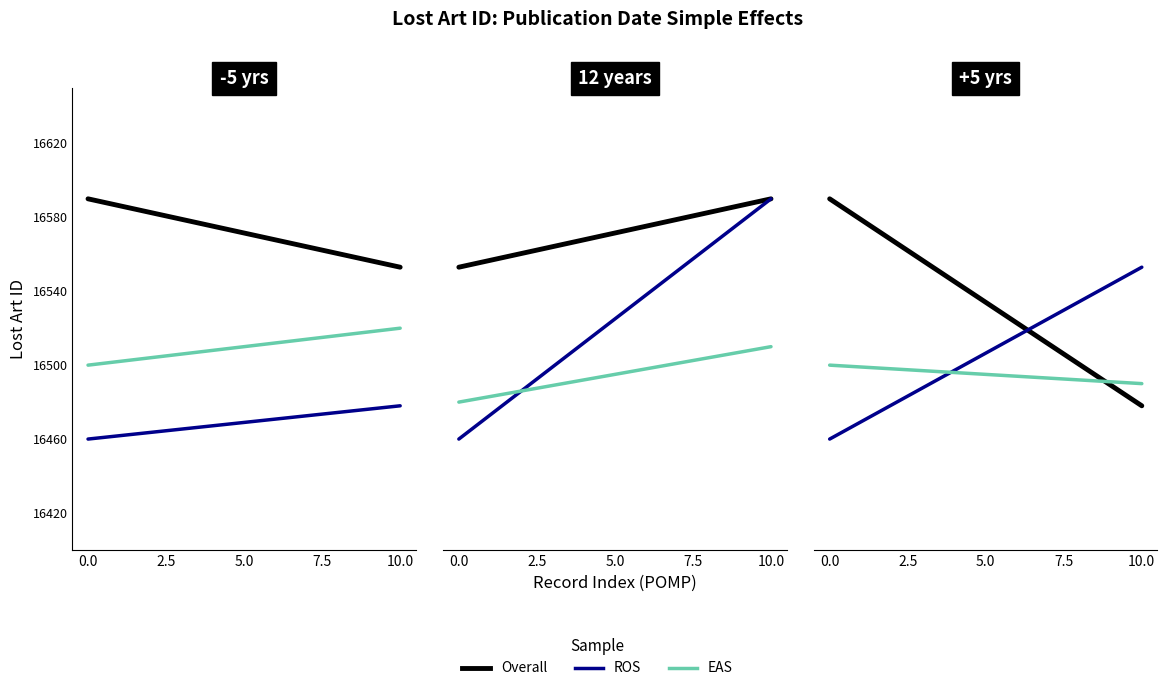

List the series in order of their overall mean, highest first.

Overall, ROS, EAS